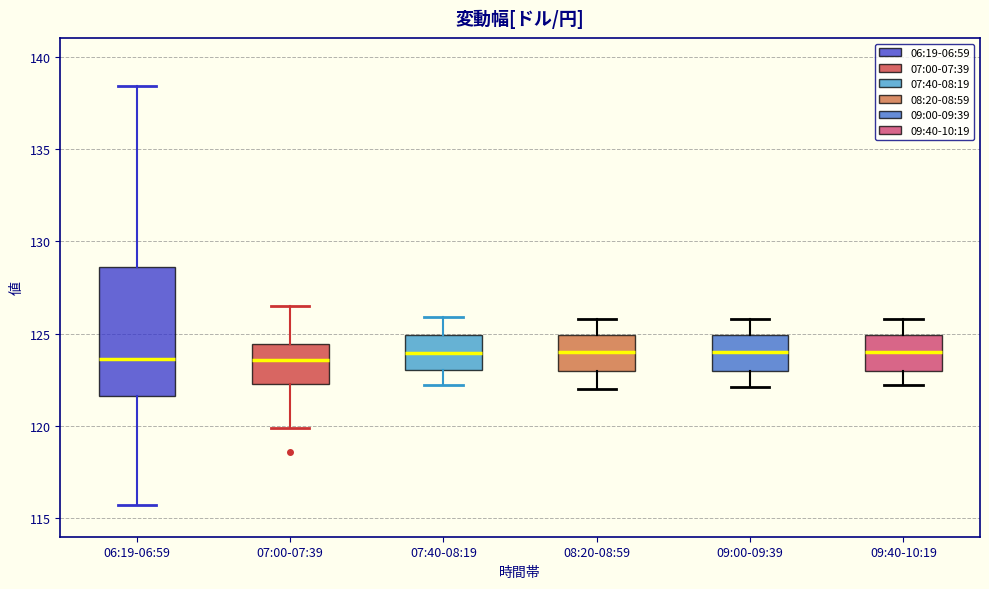

Reading left to right, read every box against the y-axis: the position of its median line, the range the box covers, and the ends of its whiskers. The values are not printed on the chart, so give them approximately, as read against the axis.

06:19-06:59: median 123.5, box 121.5 to 128.5, whiskers 115.5 to 138.5
07:00-07:39: median 123.5, box 122.5 to 124.5, whiskers 120.0 to 126.5
07:40-08:19: median 124.0, box 123.0 to 125.0, whiskers 122.0 to 126.0
08:20-08:59: median 124.0, box 123.0 to 125.0, whiskers 122.0 to 126.0
09:00-09:39: median 124.0, box 123.0 to 125.0, whiskers 122.0 to 126.0
09:40-10:19: median 124.0, box 123.0 to 125.0, whiskers 122.0 to 126.0